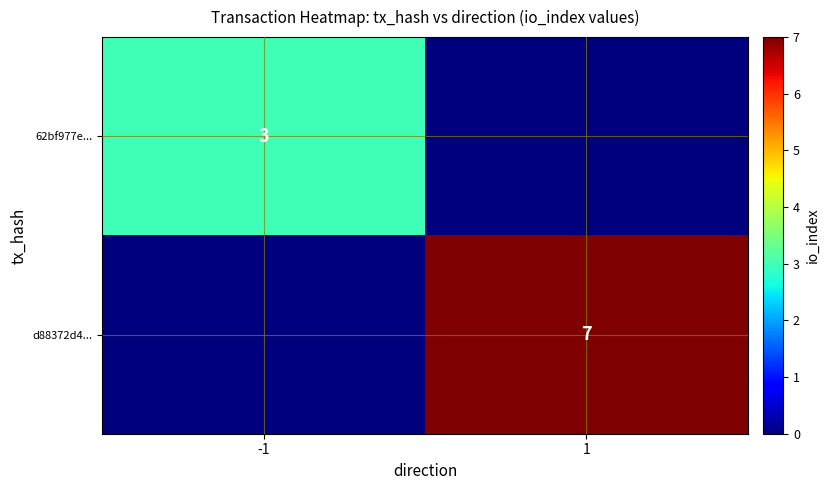

What is the spread (max minus min) of values at -1?

3